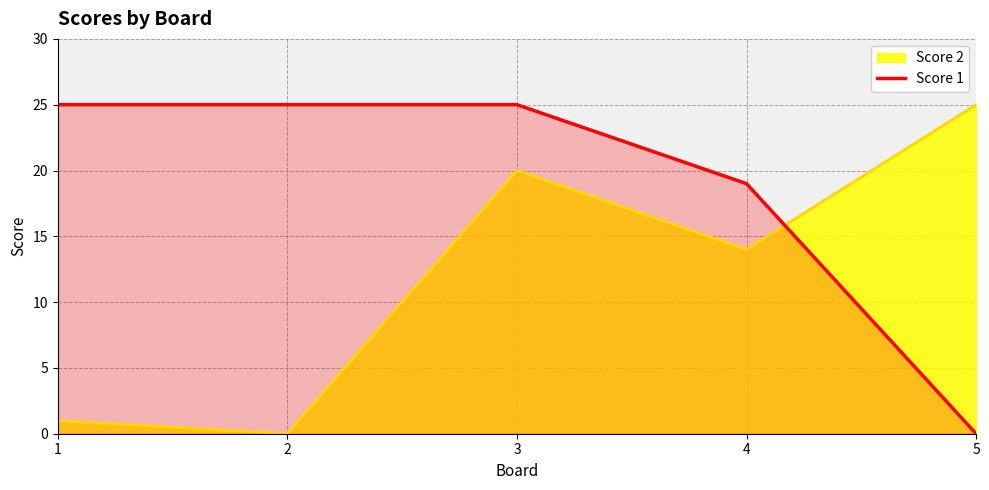

Reading right to left, transcribe all the data shown in this chart.

5=0	4=19	3=25	2=25	1=25